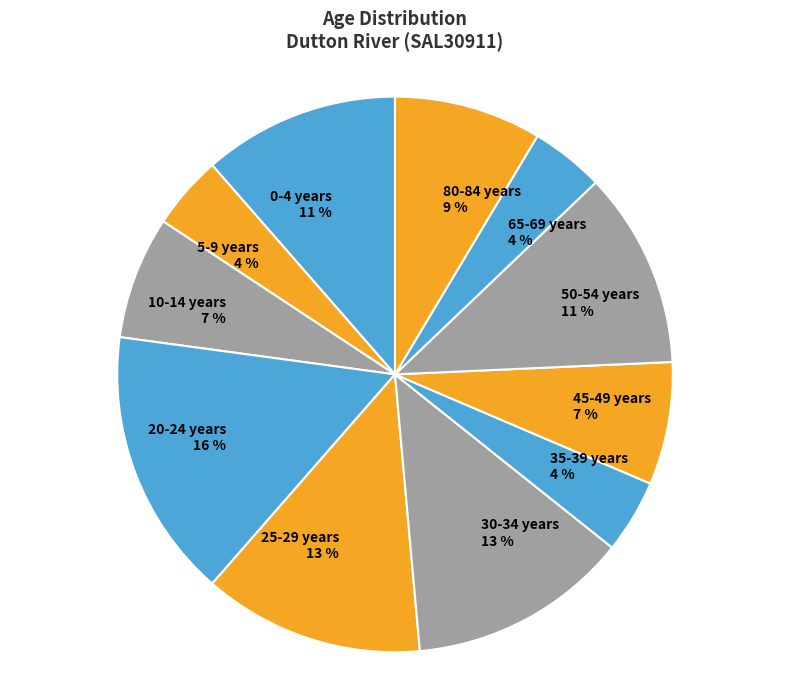

To the nearest percent, what portion does 30-34 years represent?

13%